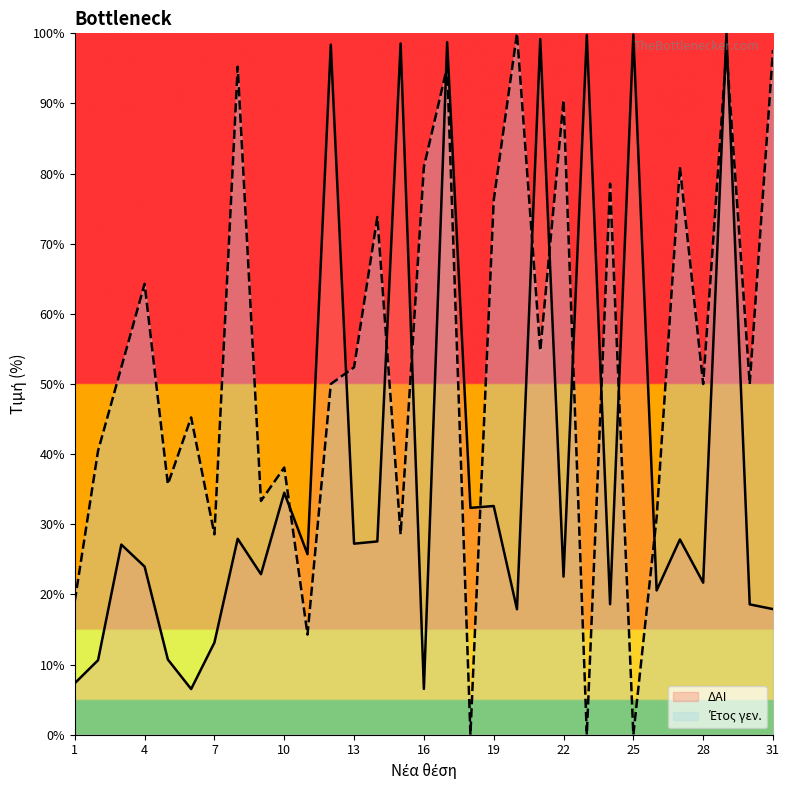

How many categories are shown in the chart?

31